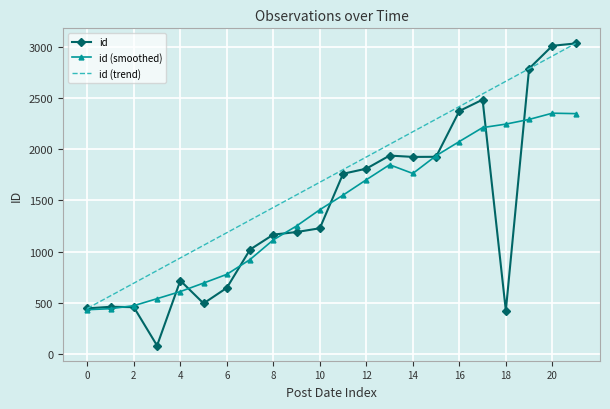

Which series has the largest total across all categories?

id (trend)